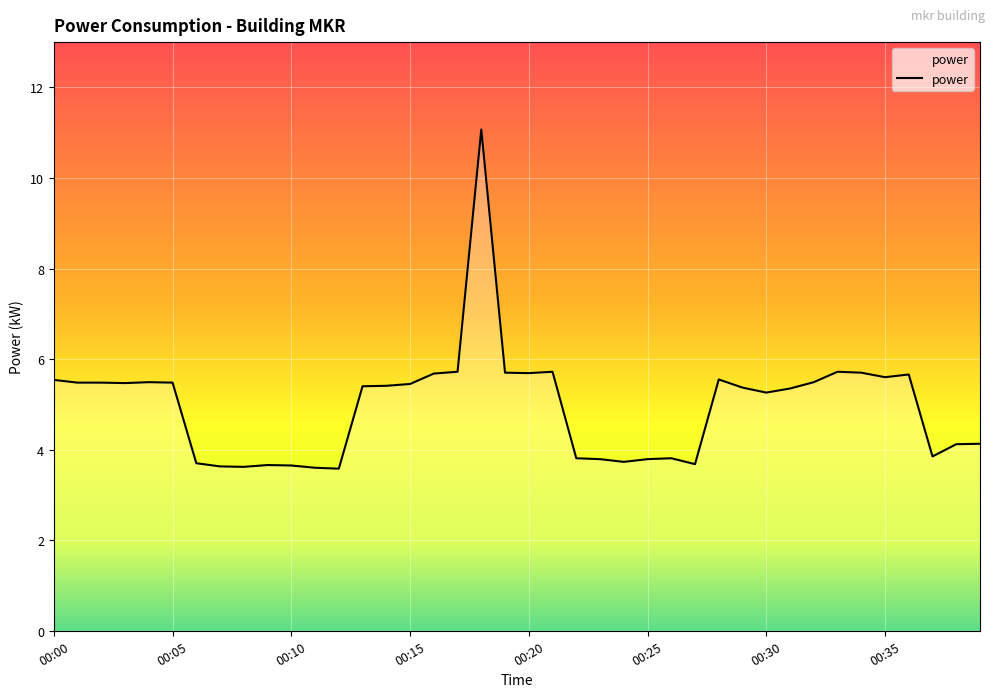

How many distinct data groups are displayed?

1